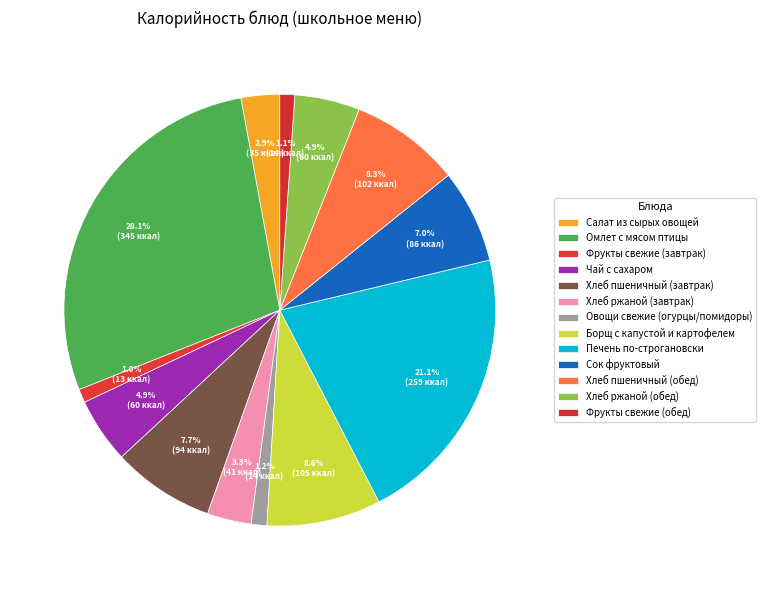

Is it true that Овощи свежие (огурцы/помидоры) is 1% of the pie?

True